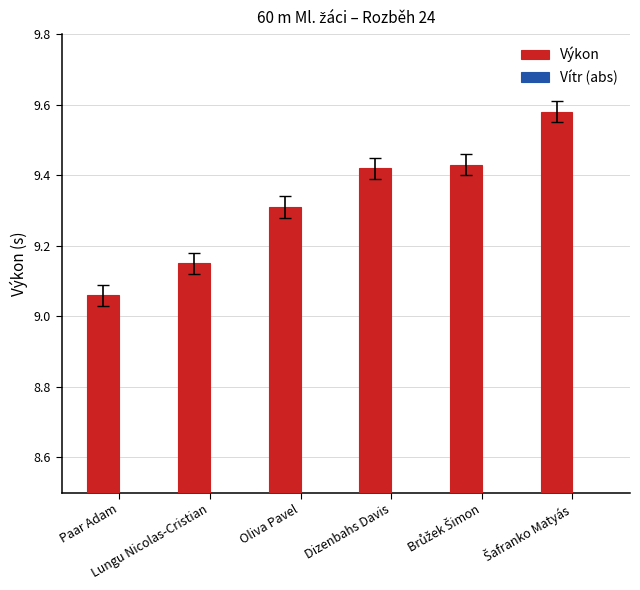

What position from the right is Lungu Nicolas-Cristian?

5